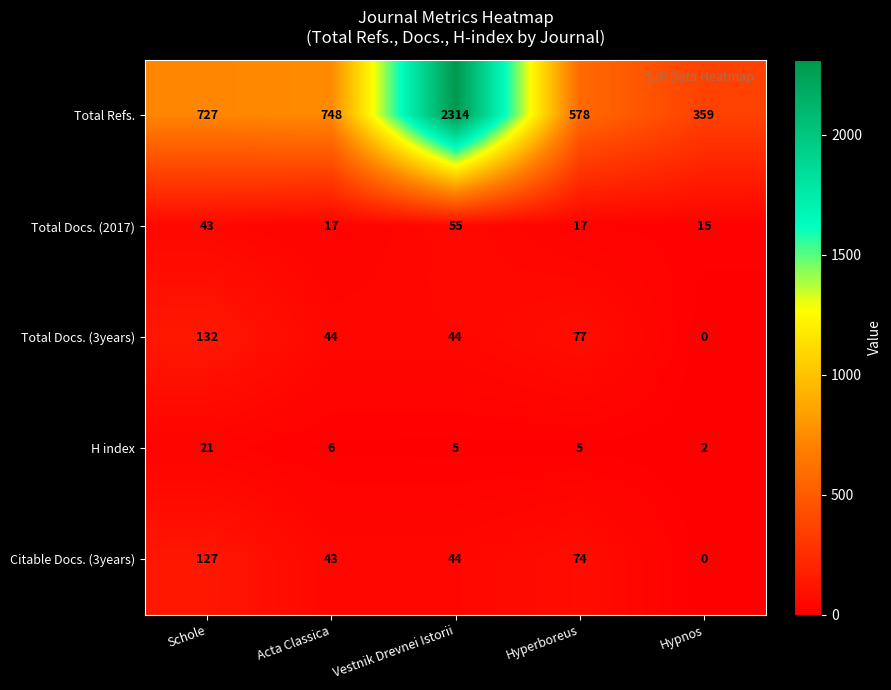

Reading left to right, transcribe all the data shown in this chart.

Total Refs.: Schole=727	Acta Classica=748	Vestnik Drevnei Istorii=2314	Hyperboreus=578	Hypnos=359
Total Docs. (2017): Schole=43	Acta Classica=17	Vestnik Drevnei Istorii=55	Hyperboreus=17	Hypnos=15
Total Docs. (3years): Schole=132	Acta Classica=44	Vestnik Drevnei Istorii=44	Hyperboreus=77	Hypnos=0
H index: Schole=21	Acta Classica=6	Vestnik Drevnei Istorii=5	Hyperboreus=5	Hypnos=2
Citable Docs. (3years): Schole=127	Acta Classica=43	Vestnik Drevnei Istorii=44	Hyperboreus=74	Hypnos=0